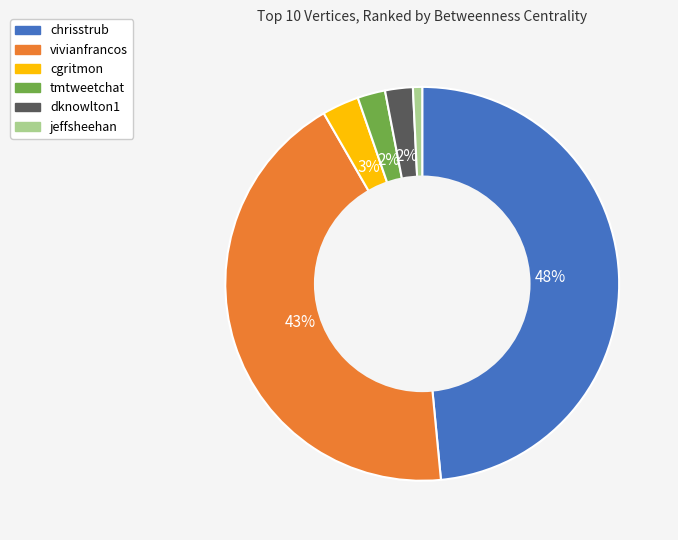

Is it true that tmtweetchat is 2% of the pie?

True